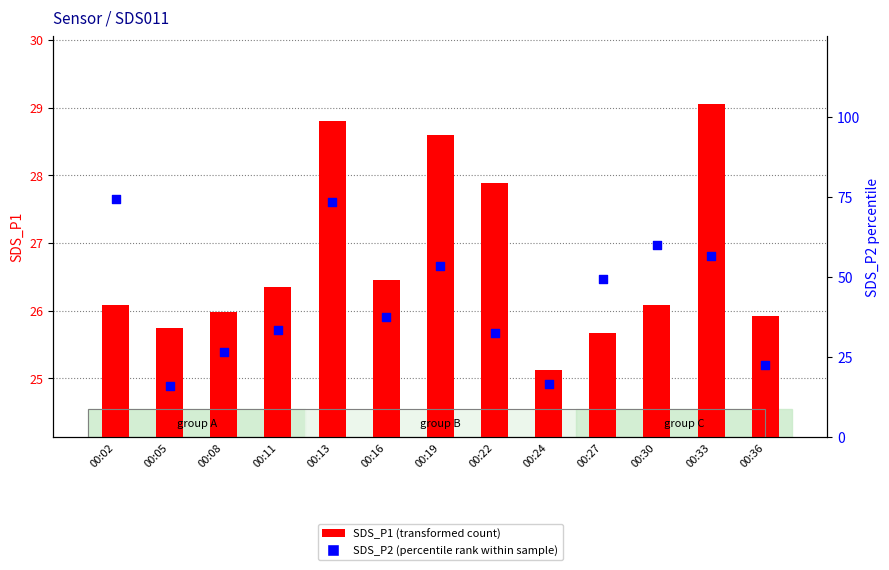

Which series has the widest spread of Y values?

SDS_P2 (percentile rank)